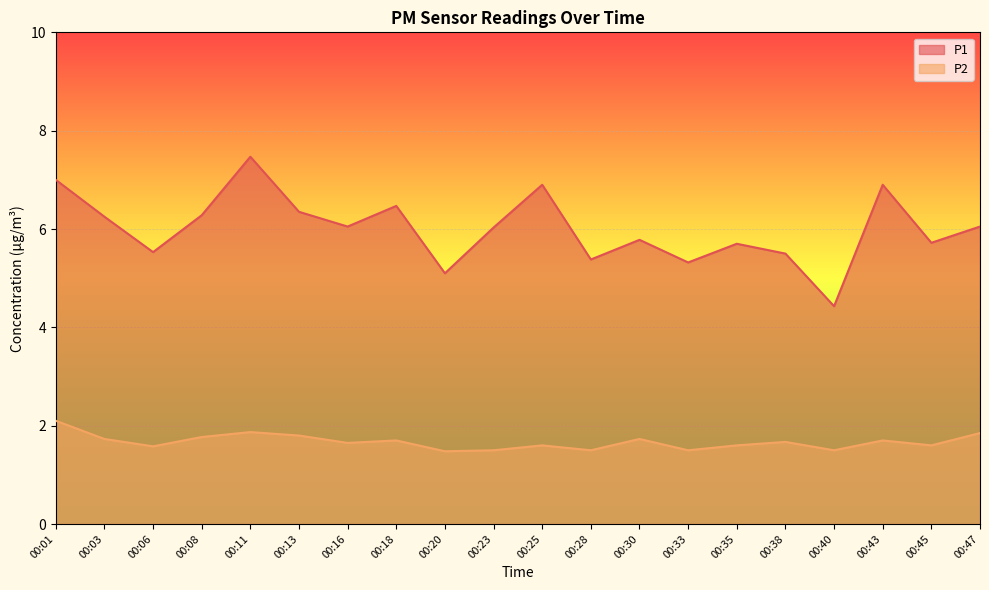

Is it true that P2 equals 1.5 at 00:28?

True